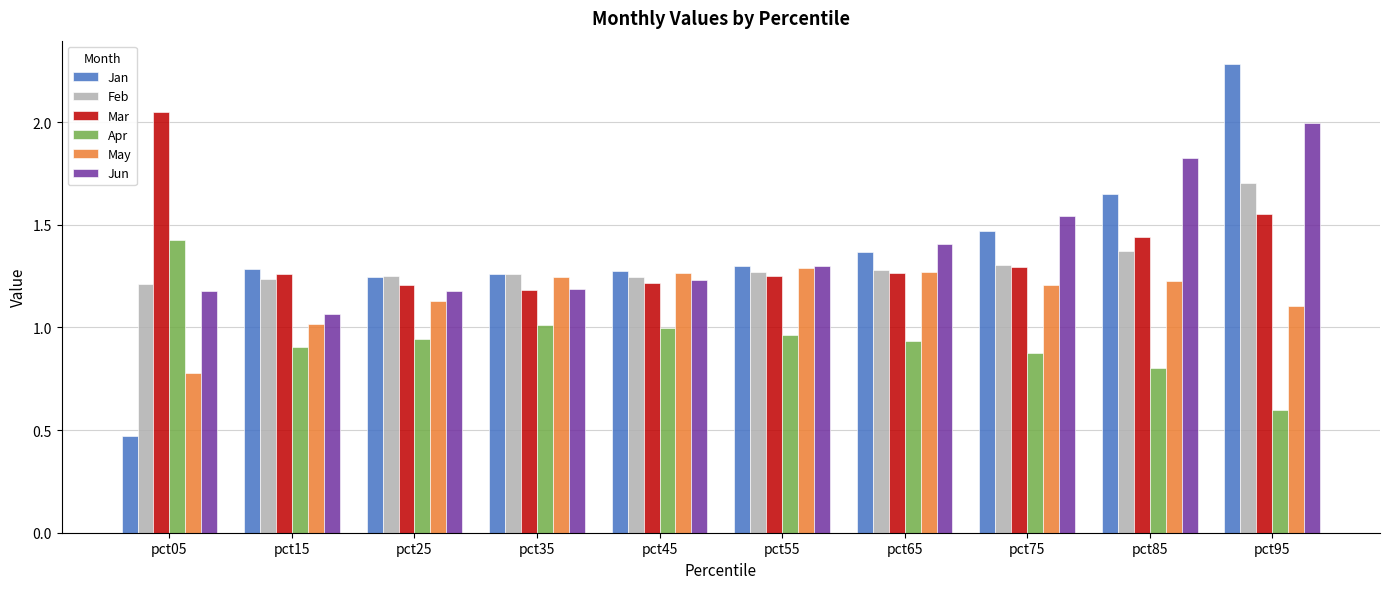

Is it true that May equals 0.2 at pct15?

False